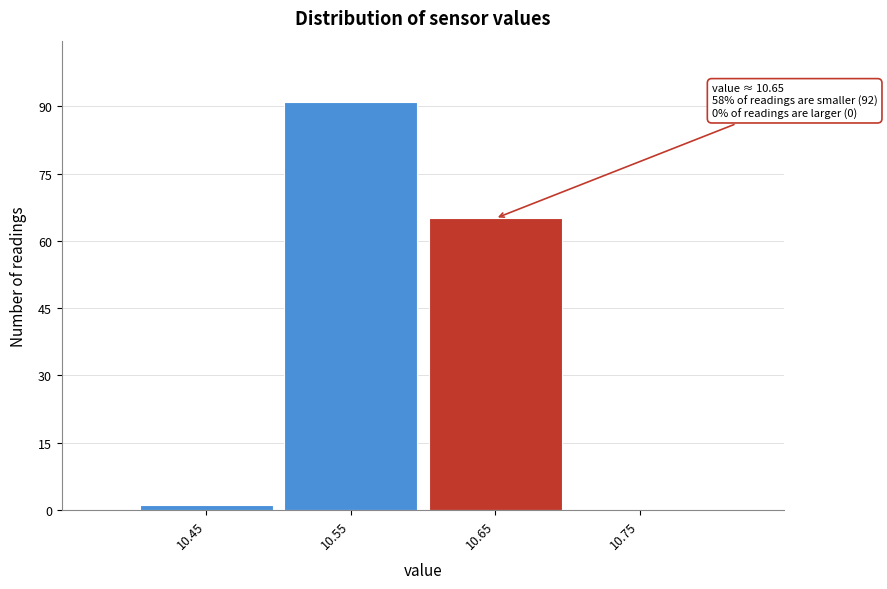

Reading right to left, what are all the values shown in this chart?

10.75=0	10.65=65	10.55=91	10.45=1